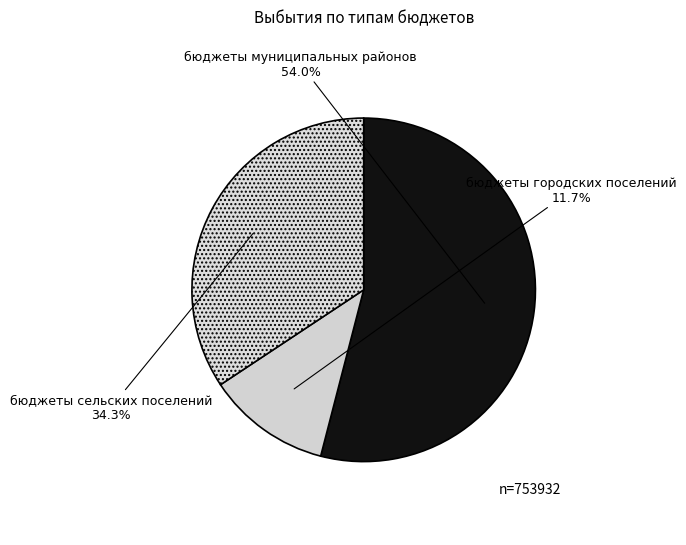

Which category has the smallest portion of the pie?

бюджеты городских поселений